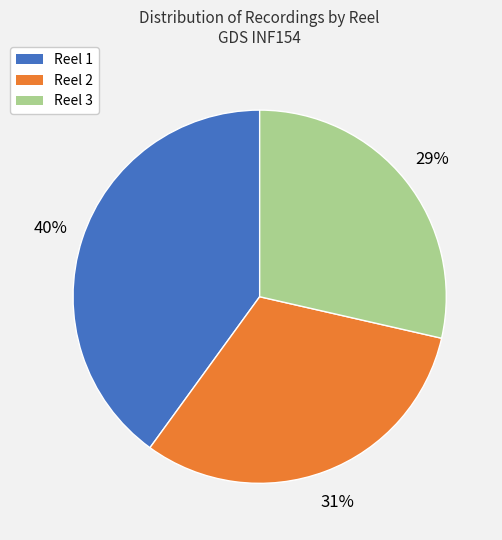

Count the number of slices in the pie.

3